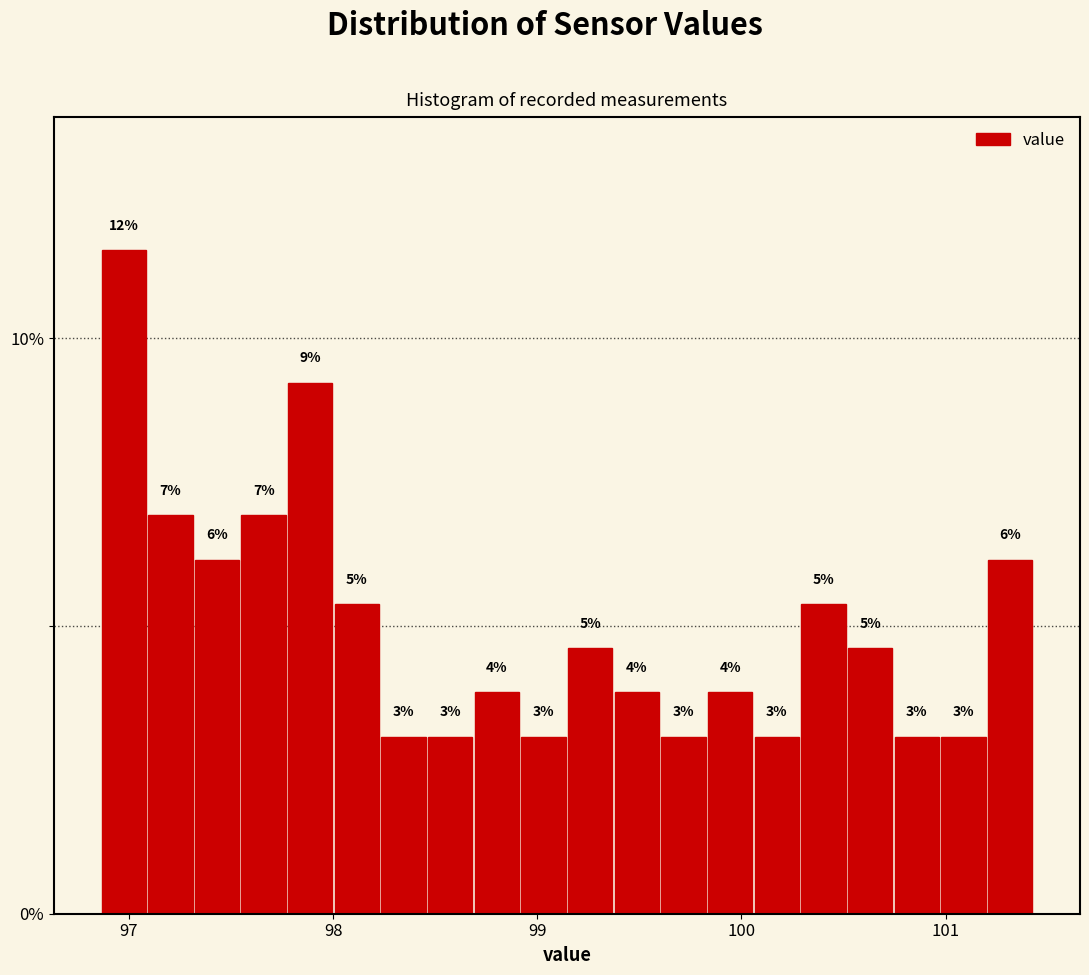

Around what value on the x-axis is the tallest bar? Give the approximate position of its centre, as read against the axis.

97.0